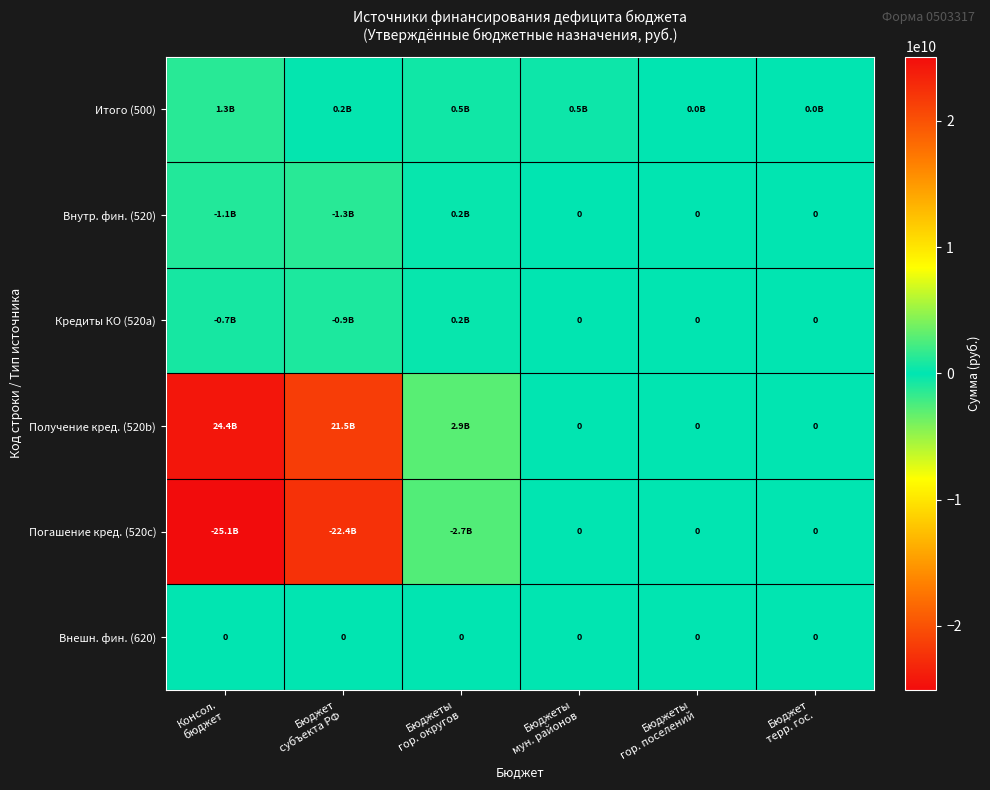

How many data points in Кредиты КО (520a) are less than 0?

2